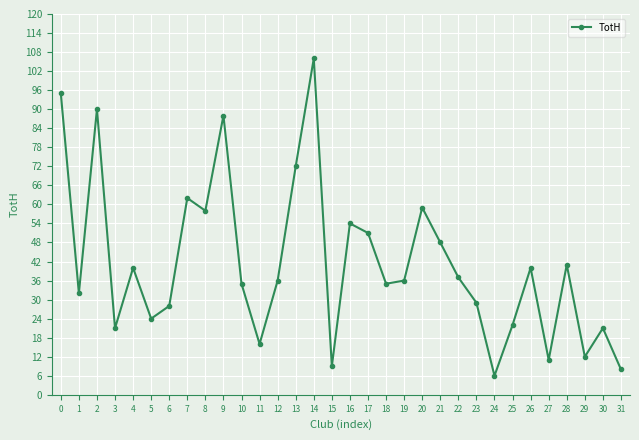

What is the difference between the second highest and minimum values?

89